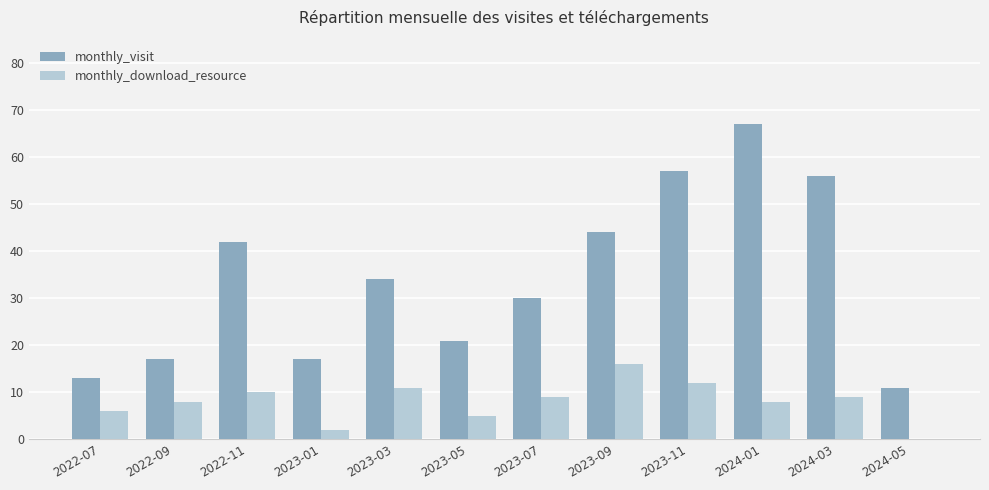

At which label does monthly_visit reach its peak?

2024-01